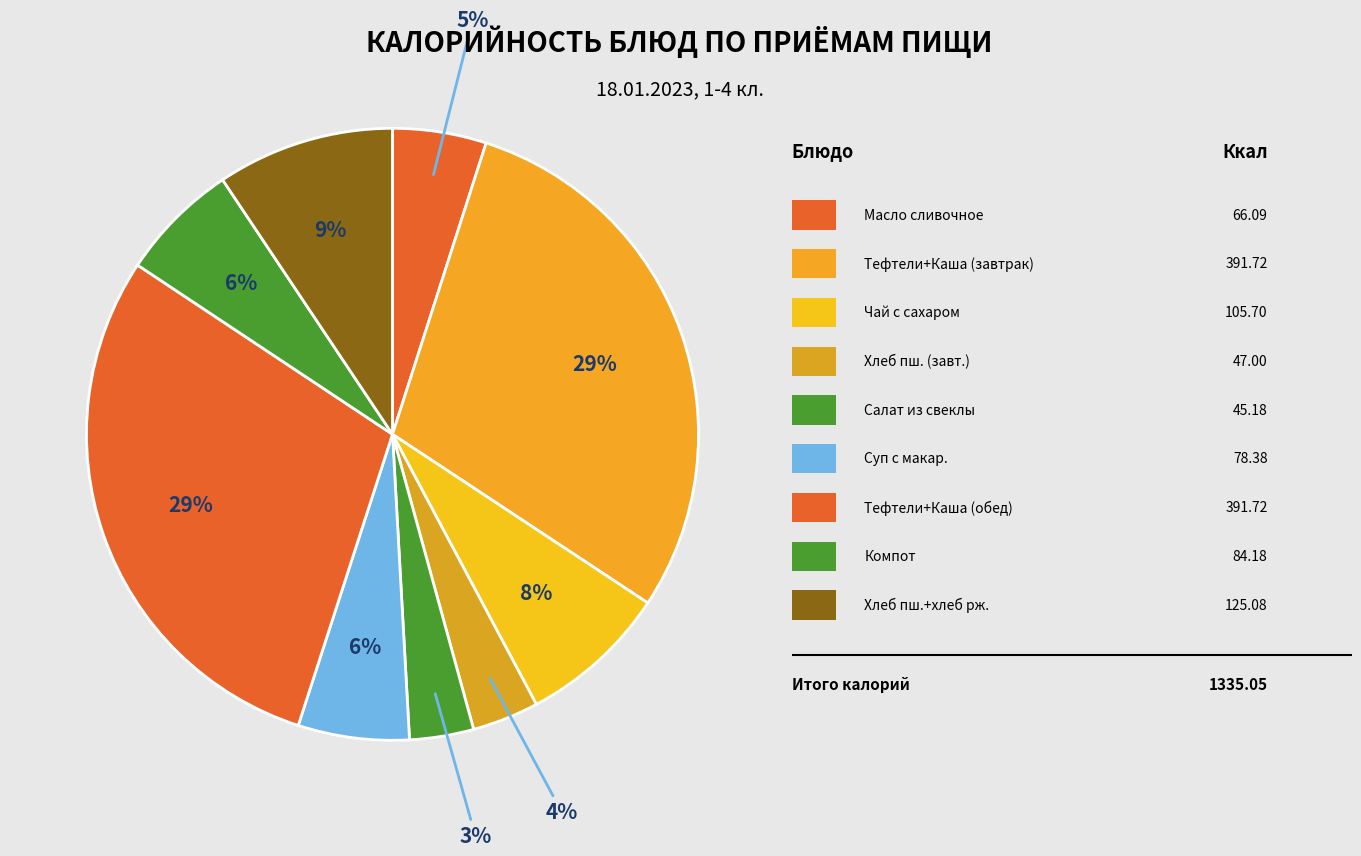

How many segments does this pie chart have?

9